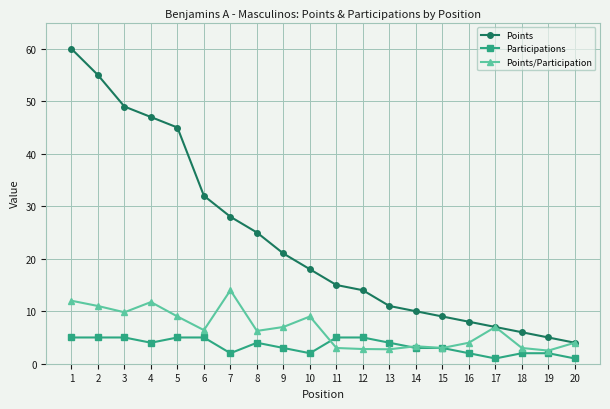

At which label does Points reach its minimum?

20